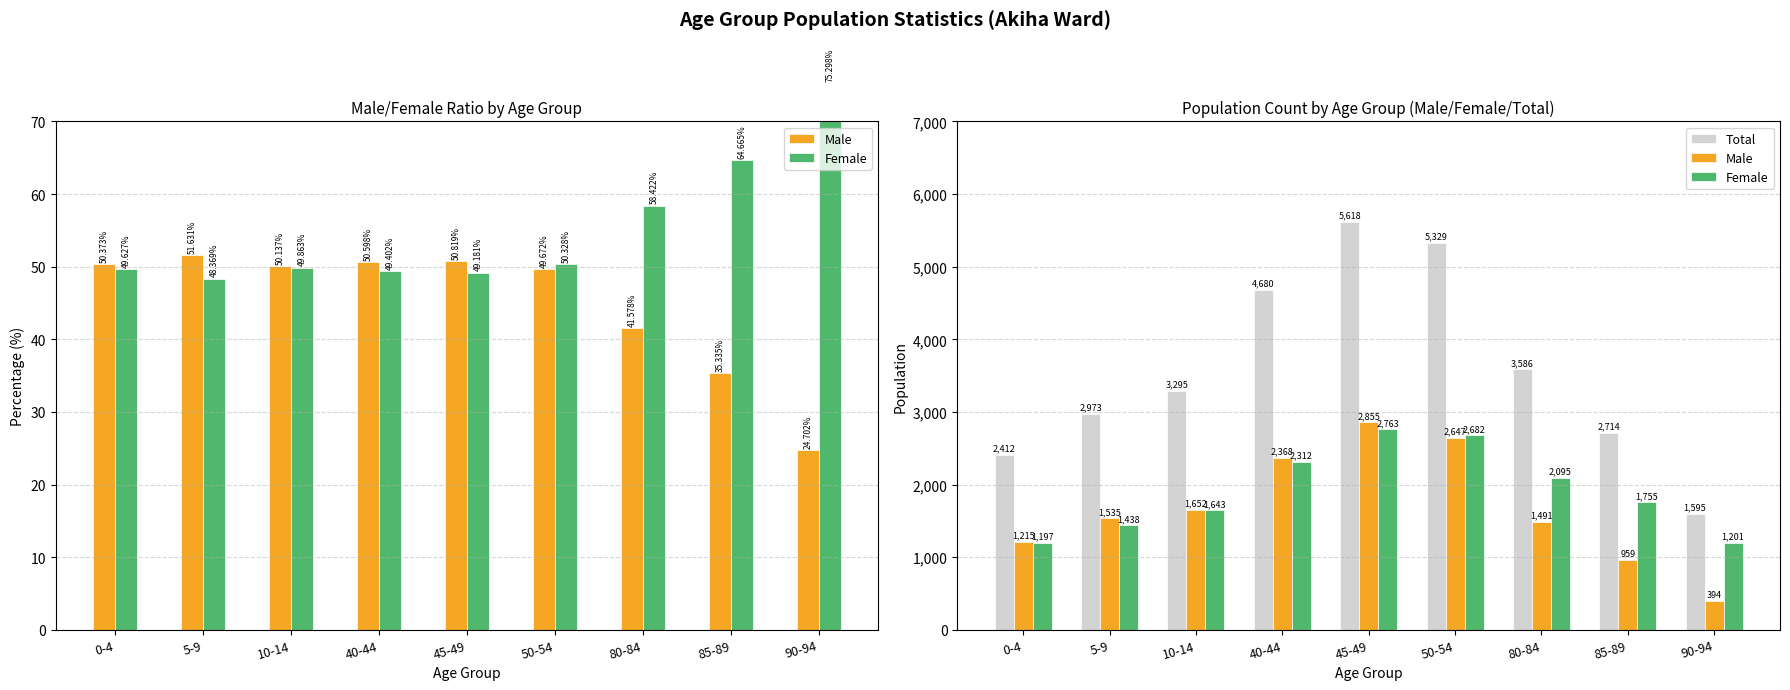

What is the minimum value for Female?

1197